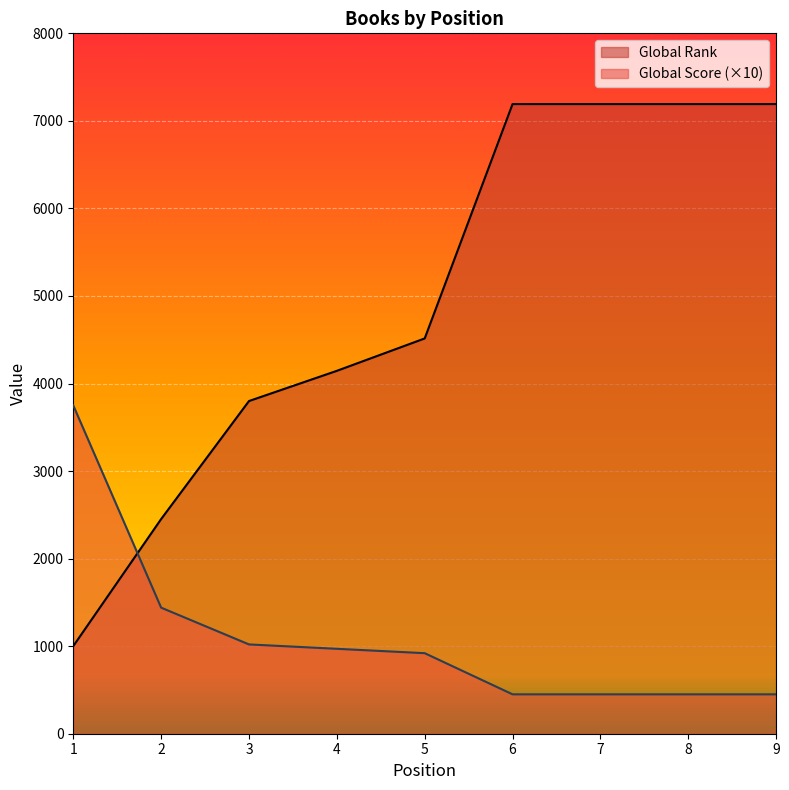

Reading left to right, transcribe all the data shown in this chart.

Global Rank: 1=1001	2=2452	3=3800	4=4145	5=4515	6=7192	7=7192	8=7192	9=7192
Global Score: 1=3750	2=1440	3=1020	4=970	5=920	6=450	7=450	8=450	9=450